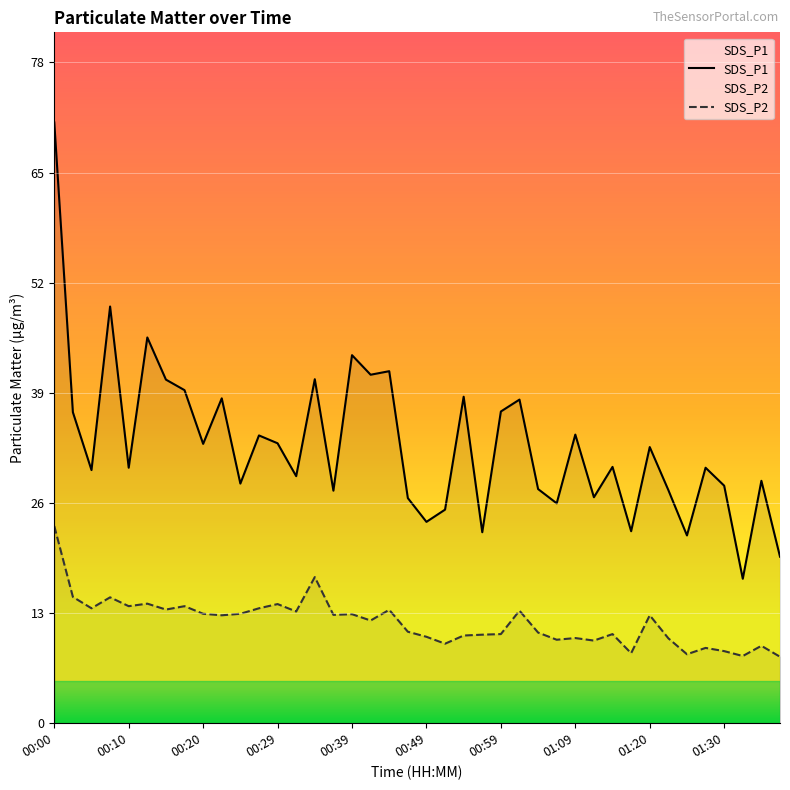

What is the lowest value of the SDS_P1 series?

17.1